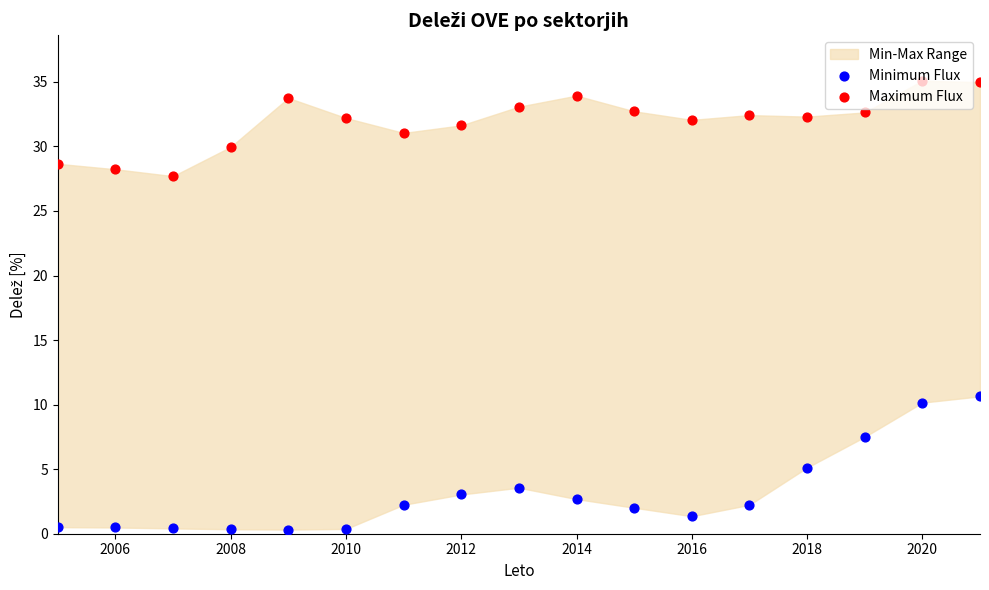

Which series has the largest Y range (max minus min)?

Minimum Flux